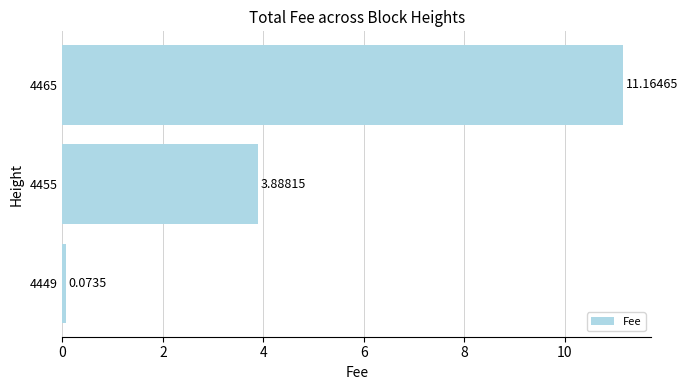

How many data points does each series have?

3